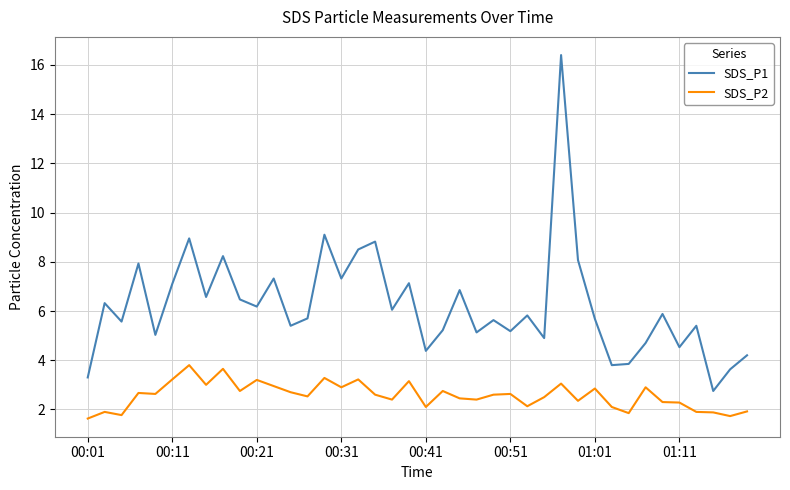

List the series in order of their peak value, highest first.

SDS_P1, SDS_P2